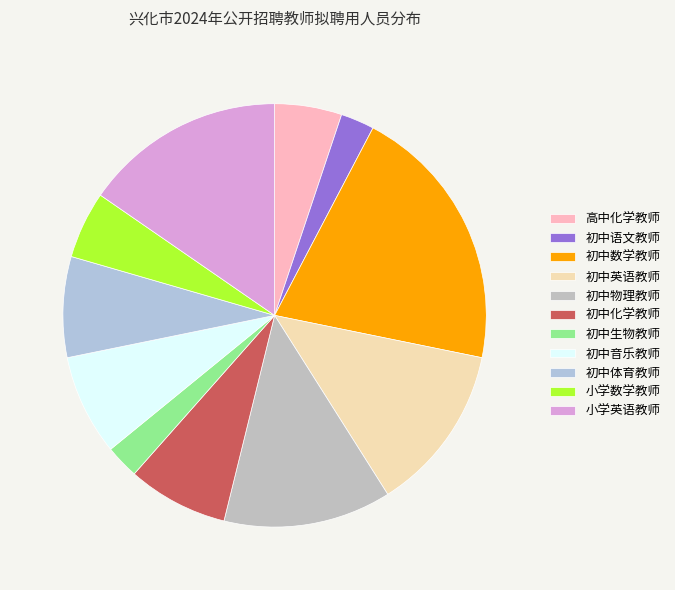

To the nearest percent, what is the difference between the largest and smallest slice percentages?

18%